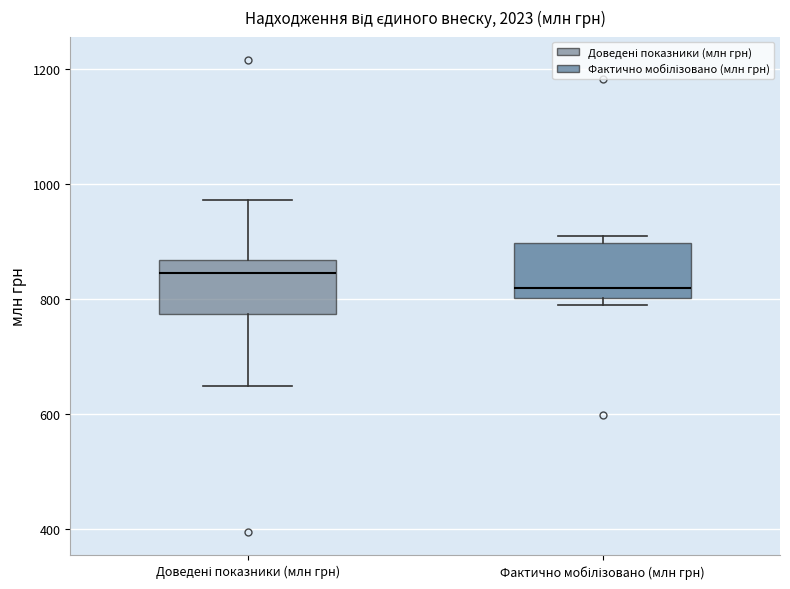

Which box's median line is the highest?

Доведені показники (млн грн)